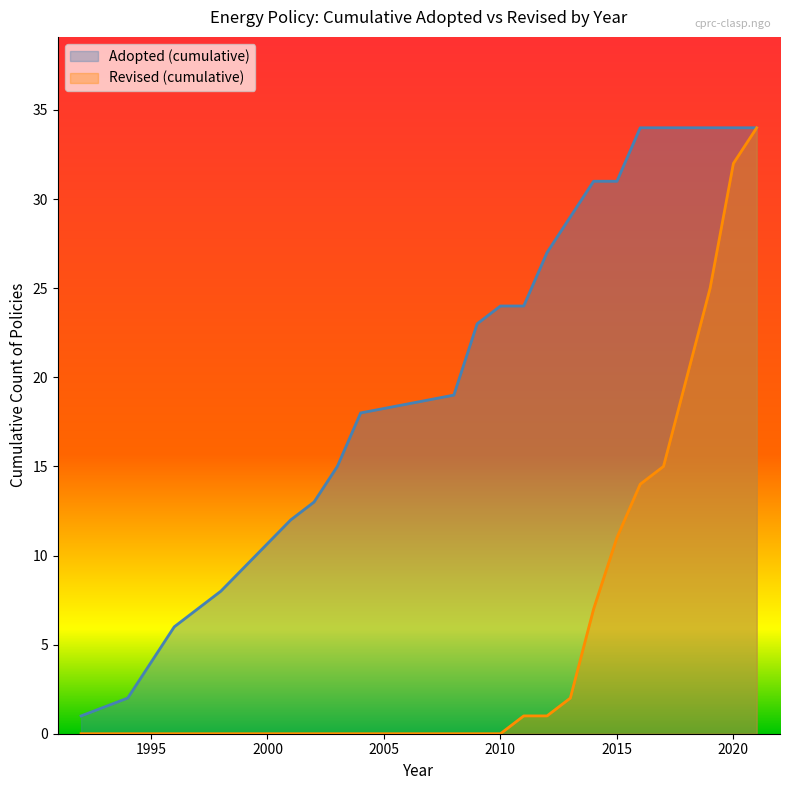

True or false: Policies Adopted and Policies Revised intersect in this chart.

False